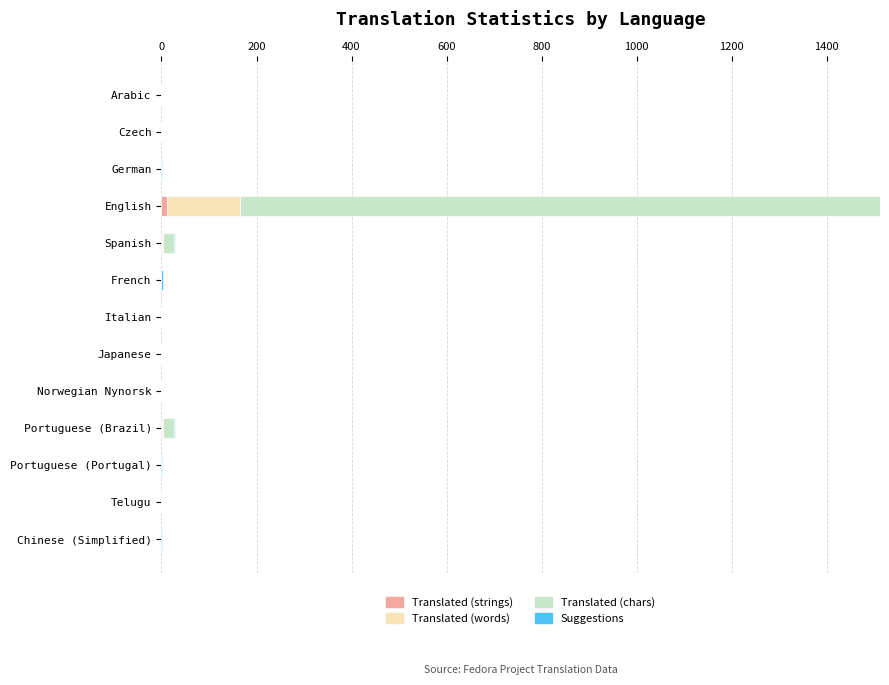

At which category is the sum across all series the highest?

English